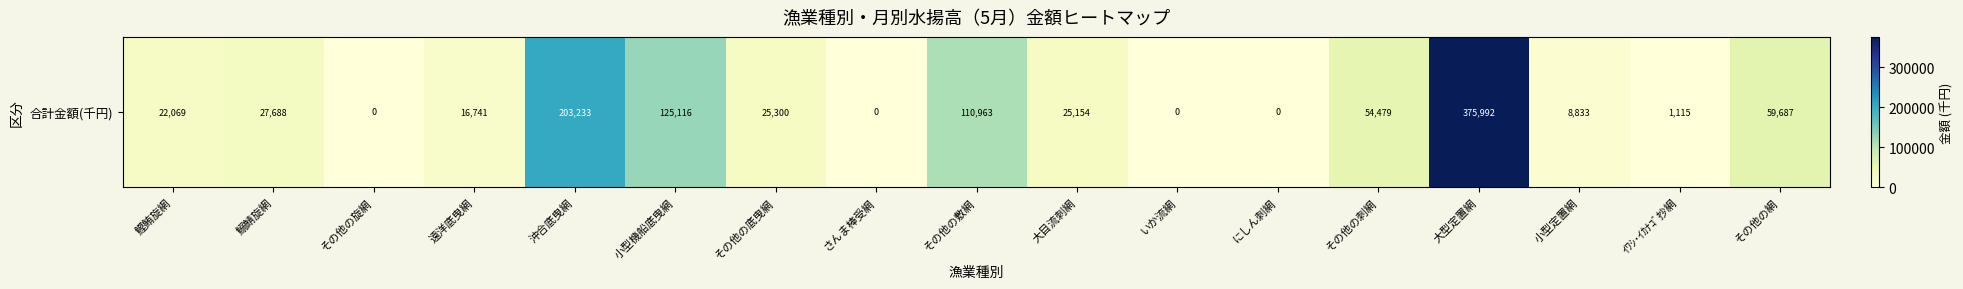

Reading left to right, what are all the values shown in this chart?

22069.2	27687.7	0.0	16741.1	203233.0	125115.6	25300.0	0.0	110962.8	25154.0	0.0	0.0	54479.4	375992.0	8833.1	1114.6	59687.0